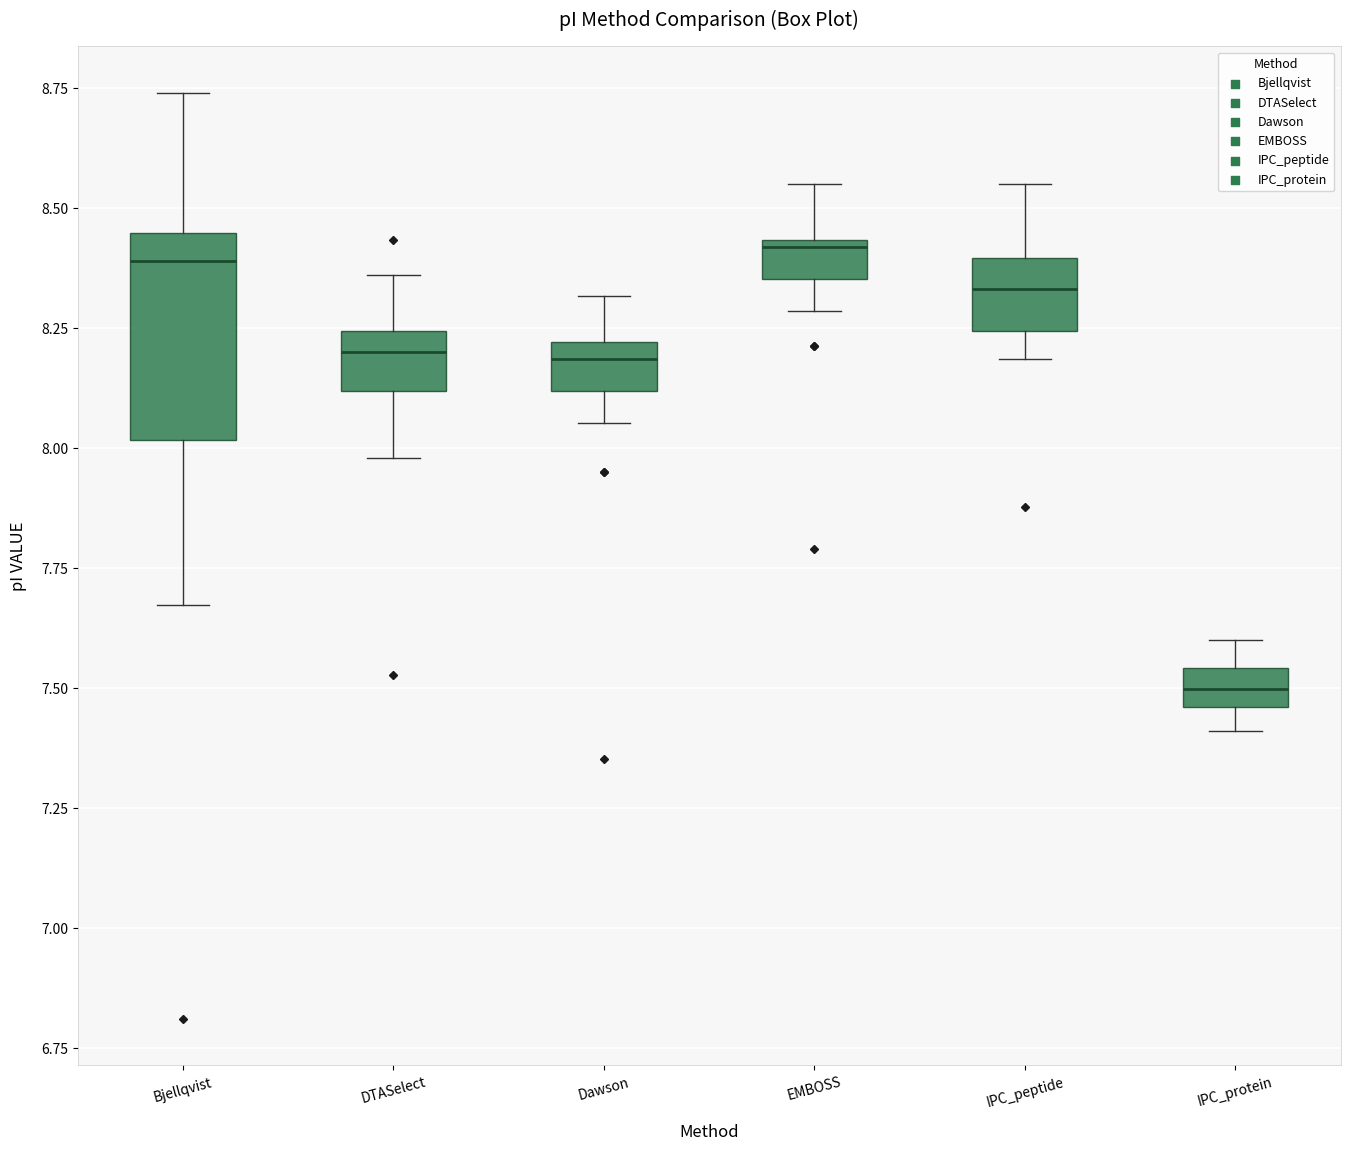

Reading left to right, read every box against the y-axis: the position of its median line, the range the box covers, and the ends of its whiskers. The values are not printed on the chart, so give them approximately, as read against the axis.

Bjellqvist: median 8.40, box 8.00 to 8.45, whiskers 7.65 to 8.75
DTASelect: median 8.20, box 8.10 to 8.25, whiskers 8.00 to 8.35
Dawson: median 8.20 (inside the box), box 8.10 to 8.20, whiskers 8.05 to 8.30
EMBOSS: median 8.40, box 8.35 to 8.45, whiskers 8.30 to 8.55
IPC_peptide: median 8.35, box 8.25 to 8.40, whiskers 8.20 to 8.55
IPC_protein: median 7.50, box 7.45 to 7.55, whiskers 7.40 to 7.60